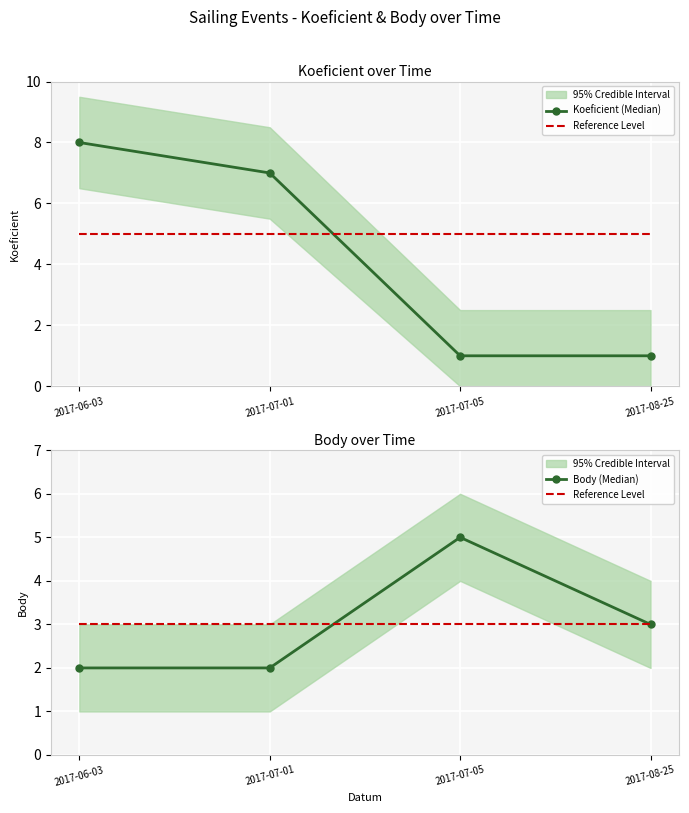

What is the average value of the Body (Median) series?

3